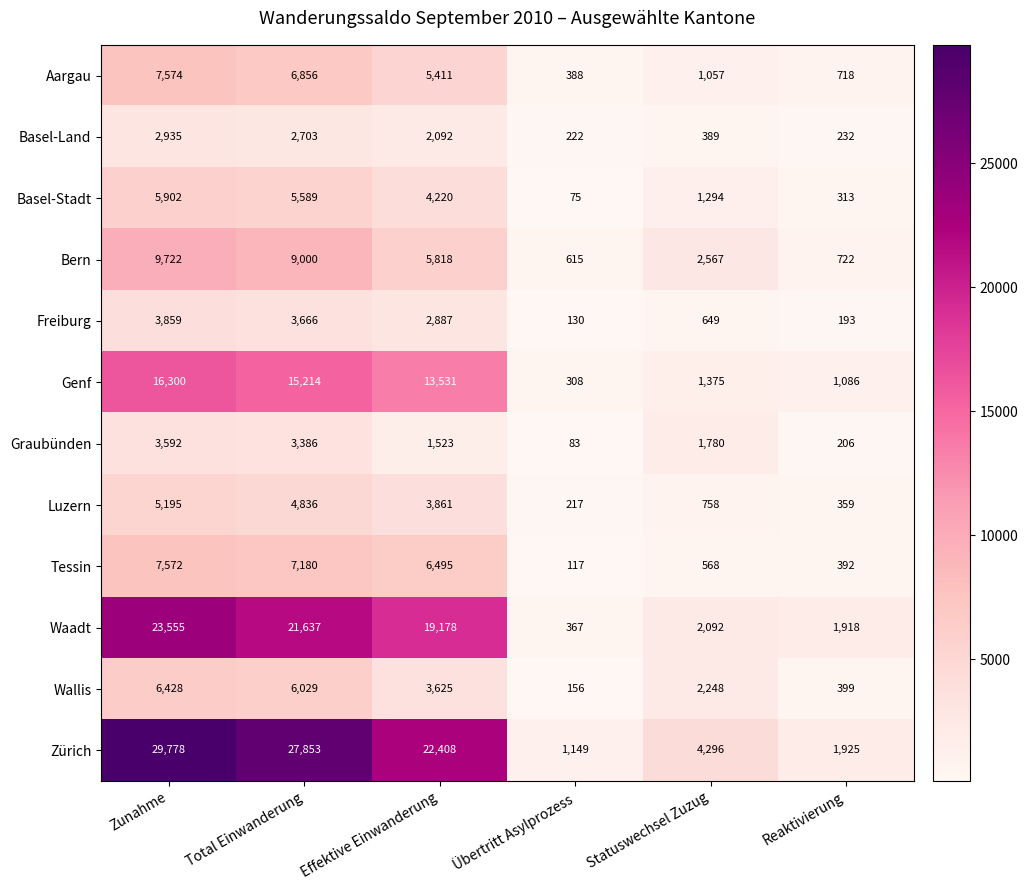

At which label is Waadt closest to 11961?

Effektive Einwanderung